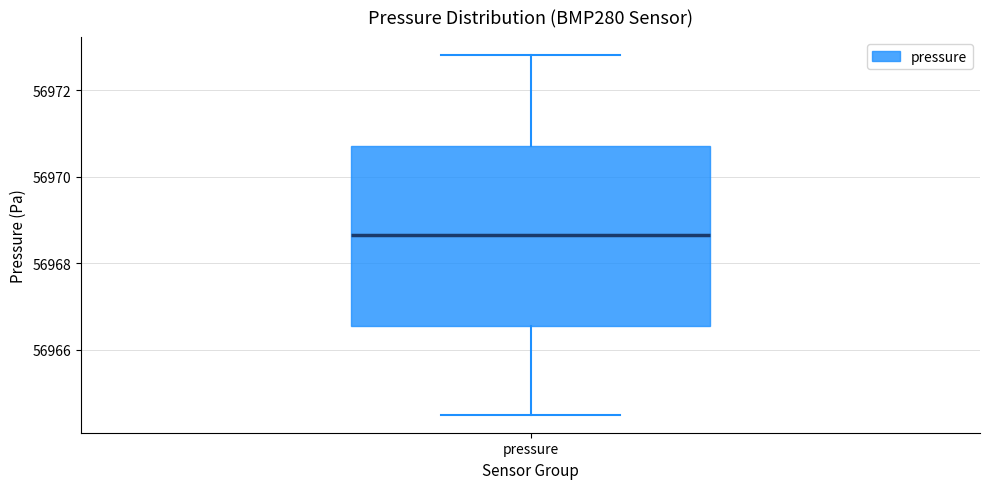

Where does the upper whisker of the box for pressure end on the y-axis? The values are not printed on the chart, so give them approximately, as read against the axis.

56972.8